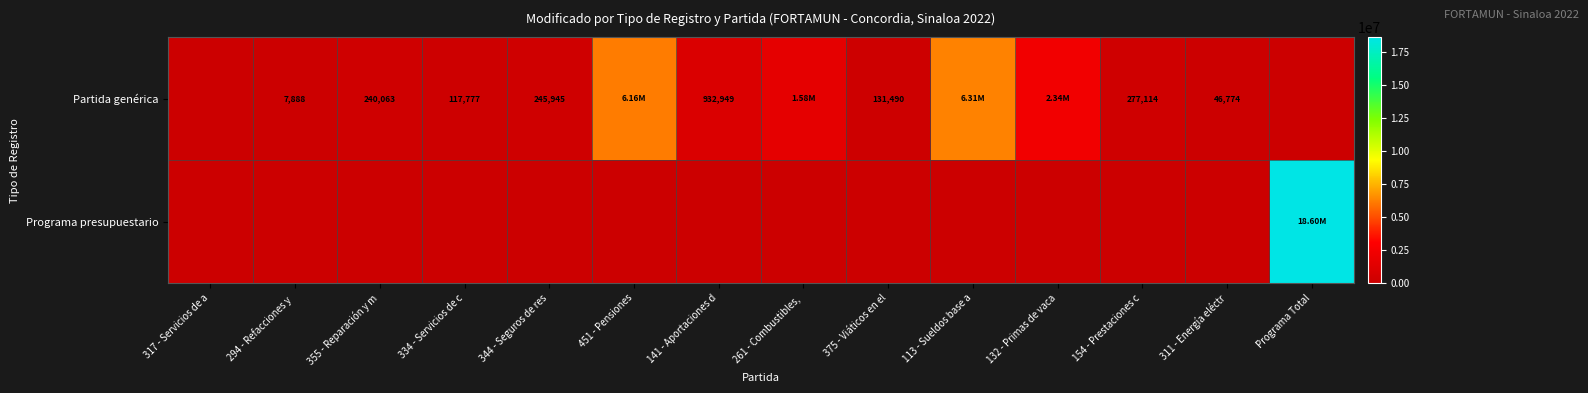

Rank the series by their average value, from lowest to highest.

Partida genérica, Programa presupuestario